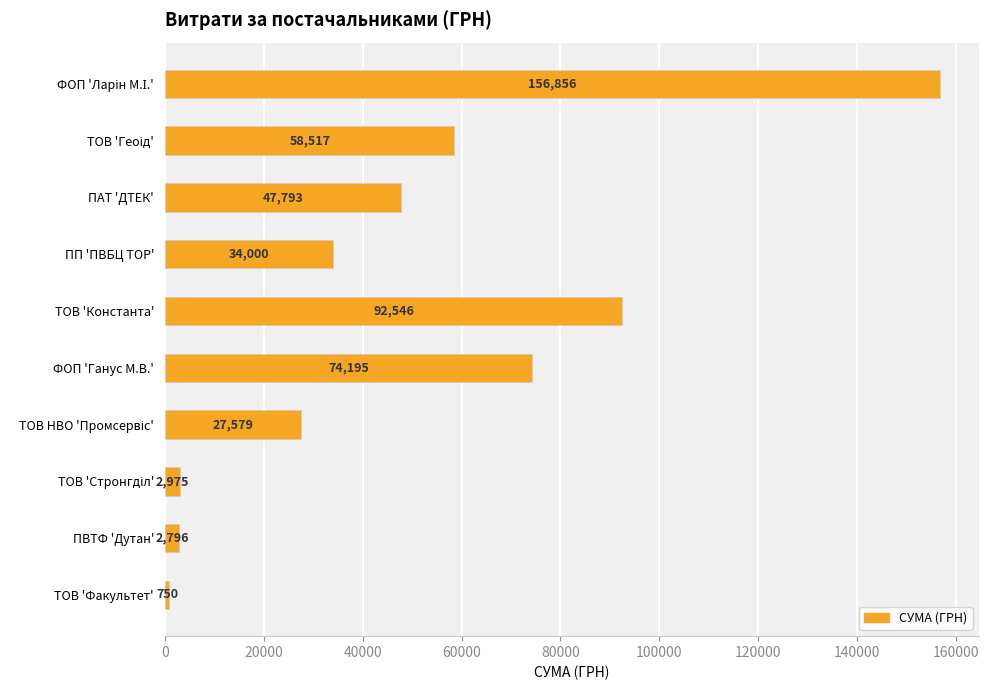

Where is the data nearest to the value 78802?

ФОП 'Ганус М.В.'